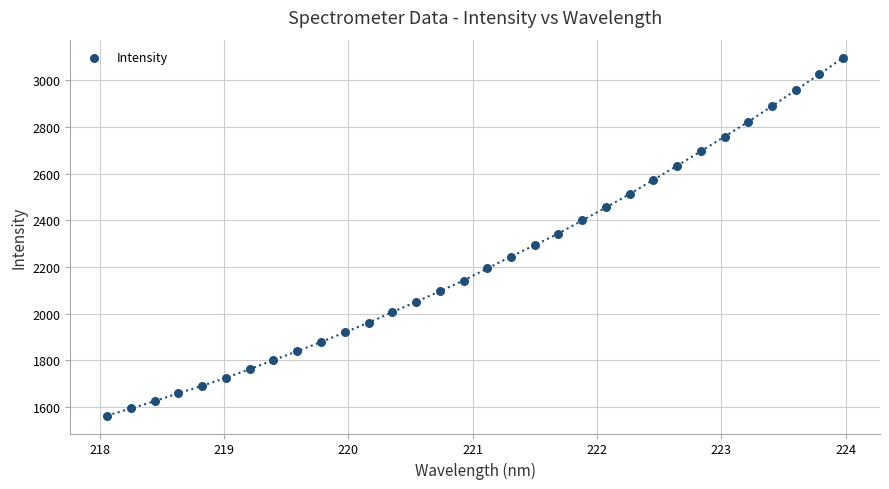

What is the range of X values (max minus min)?

5.9